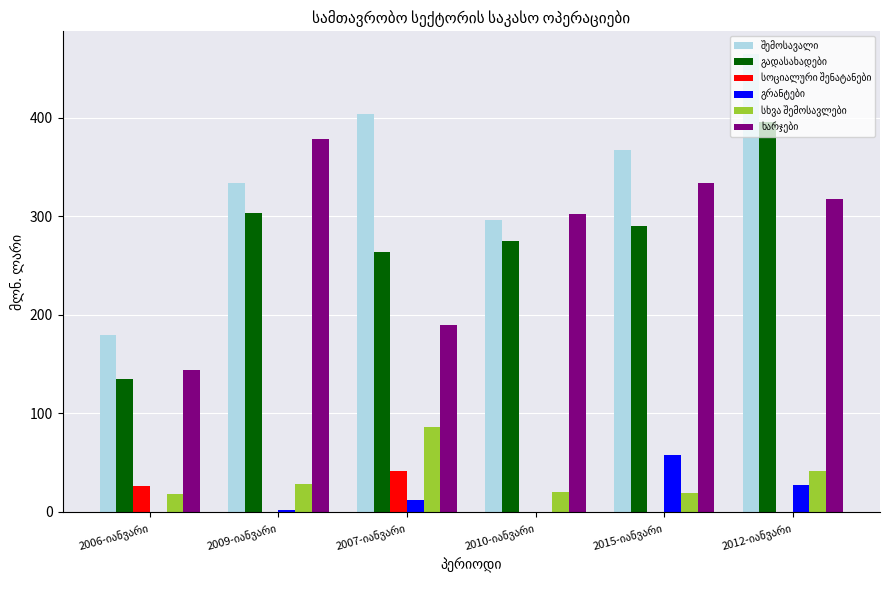

What is the greatest value displayed?

464.4